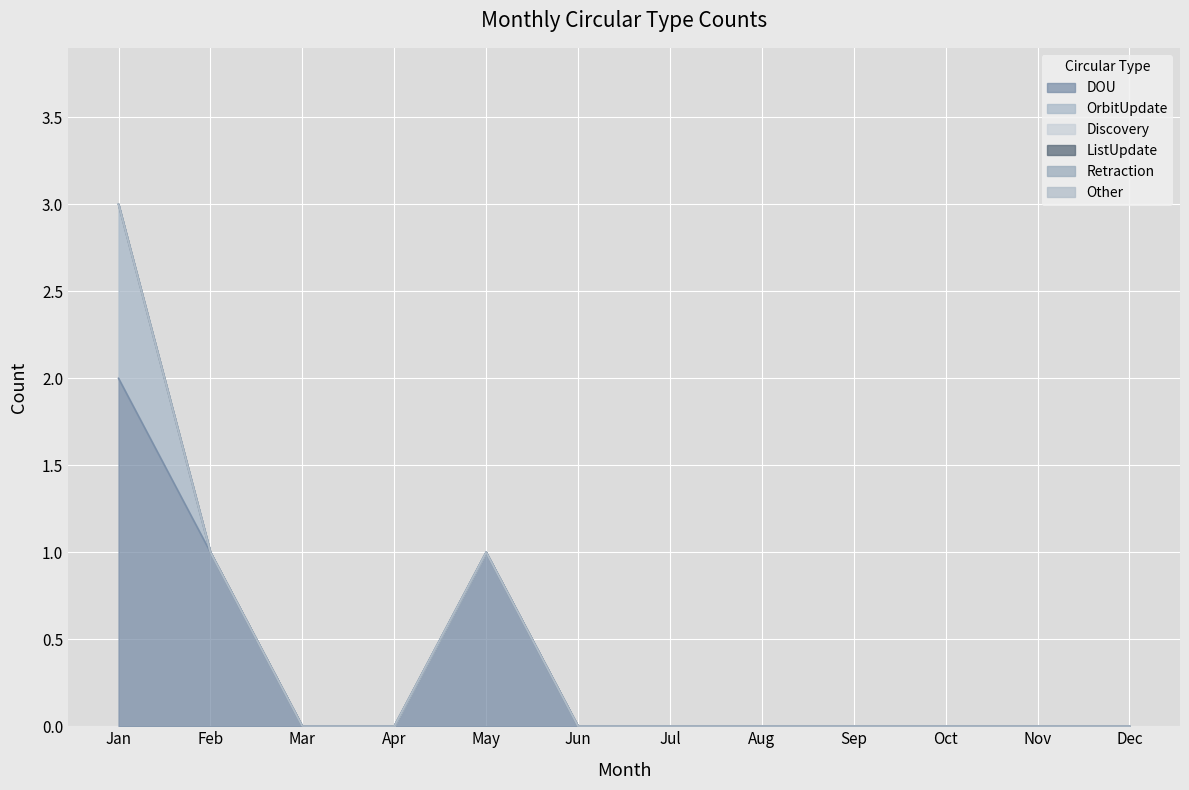

Between Feb and Dec, which series saw the biggest shift?

DOU